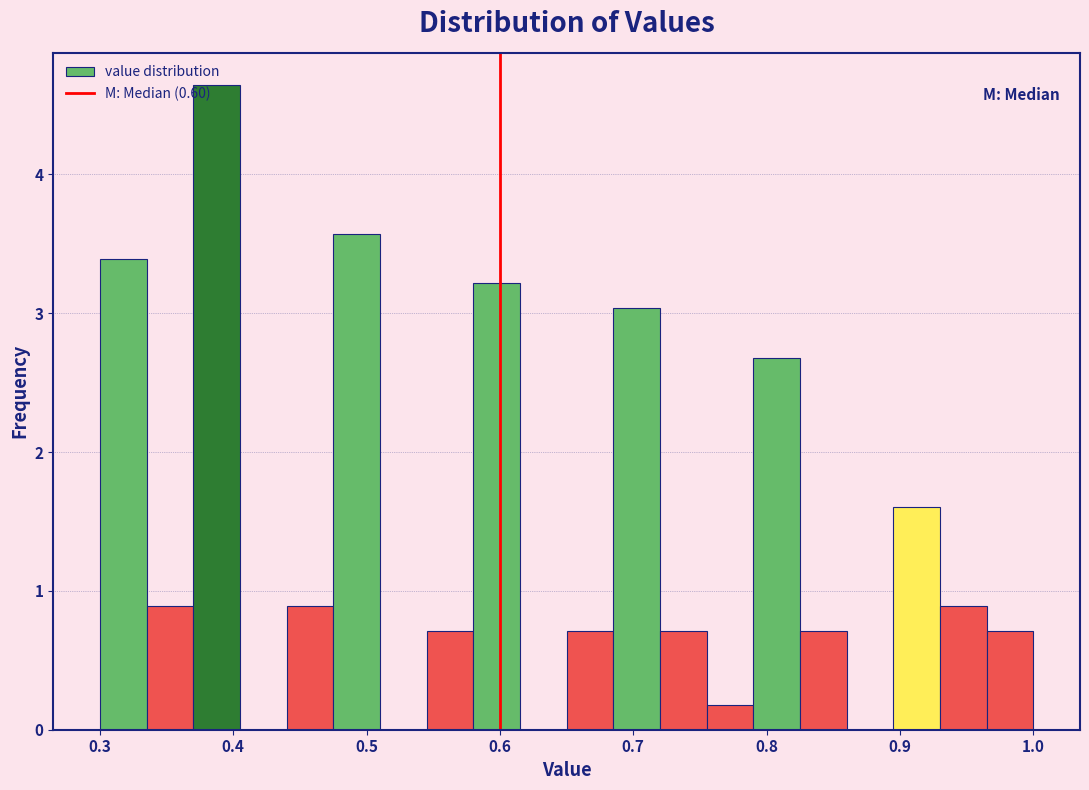

Around what value on the x-axis is the tallest bar? Give the approximate position of its centre, as read against the axis.

0.39